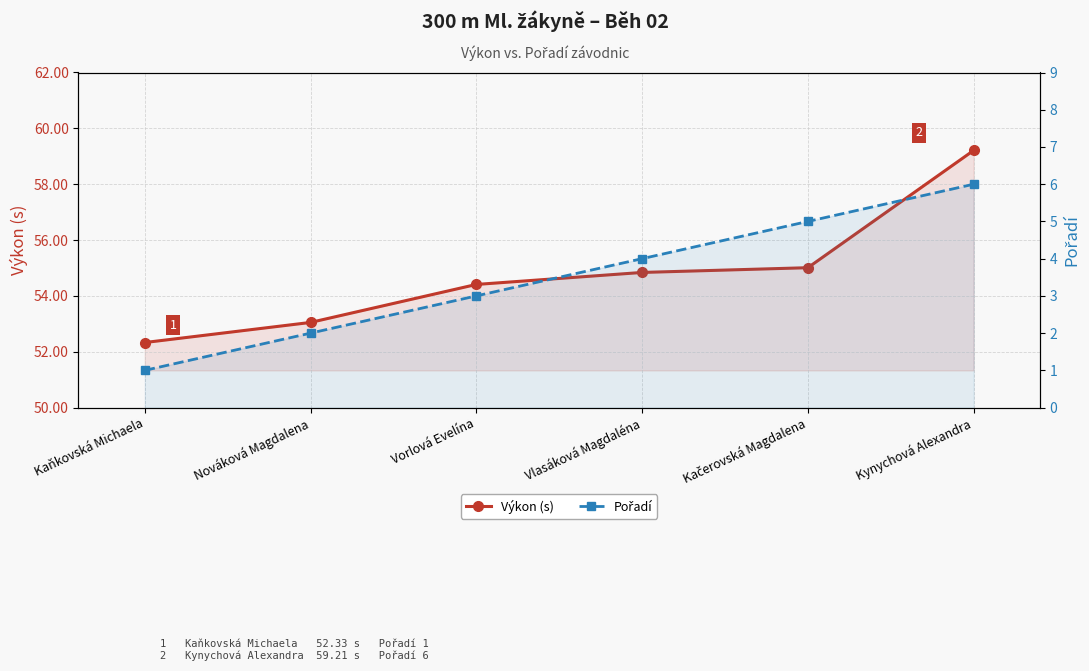

True or false: Pořadí has more than 2 interior local peaks.

False